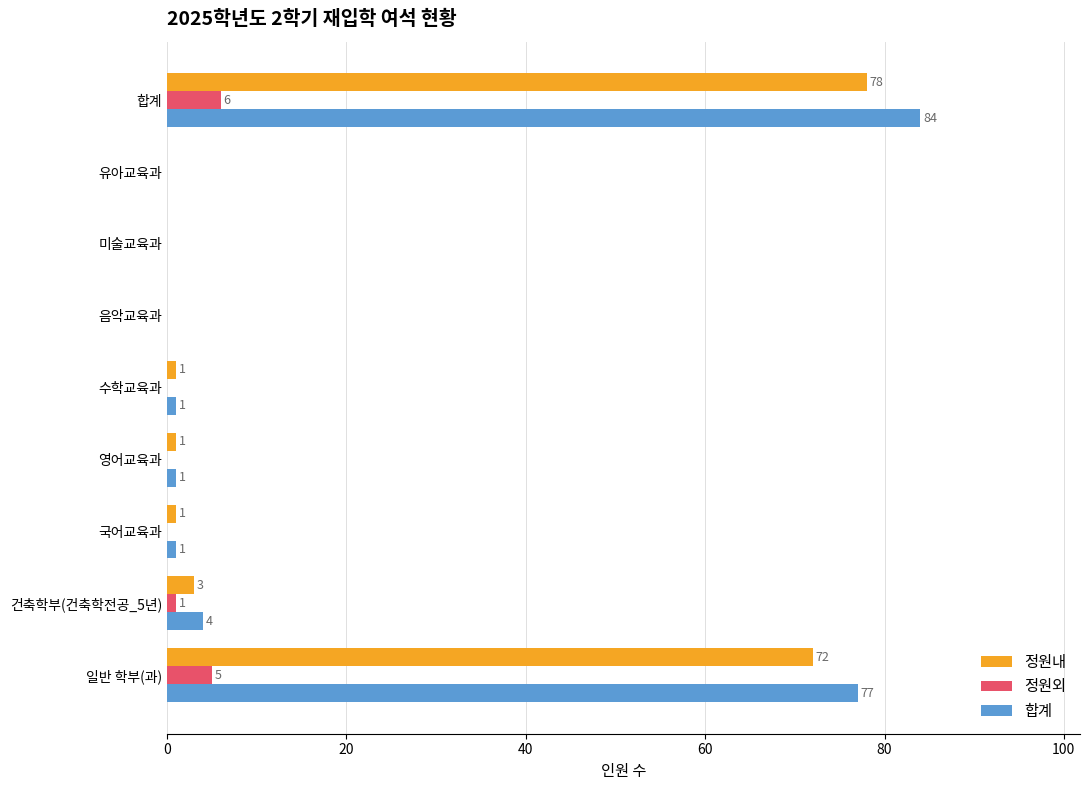

What is the highest value of the 정원외 series?

6